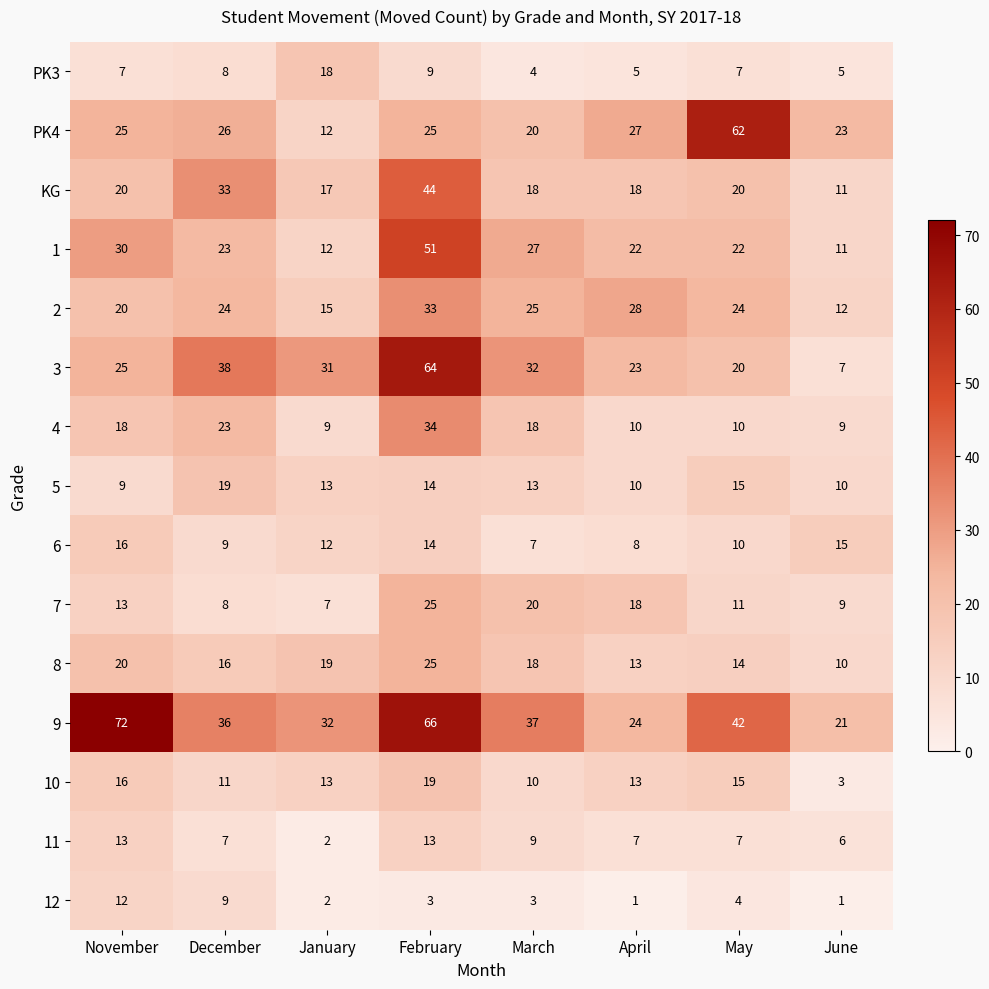

What is the spread (max minus min) of values at November?

65